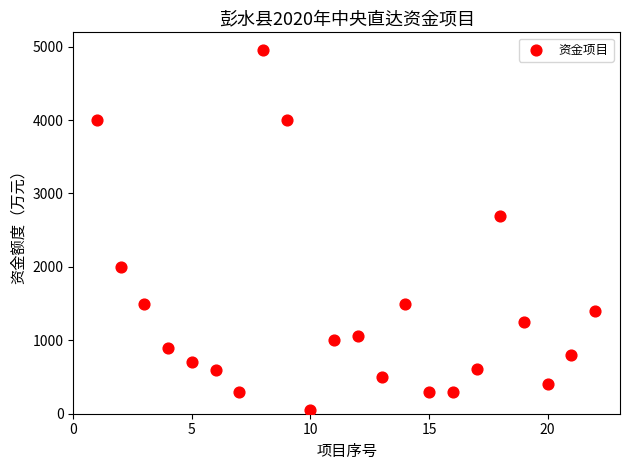

What Y value in the scatter plot is closest to 2500?

2700